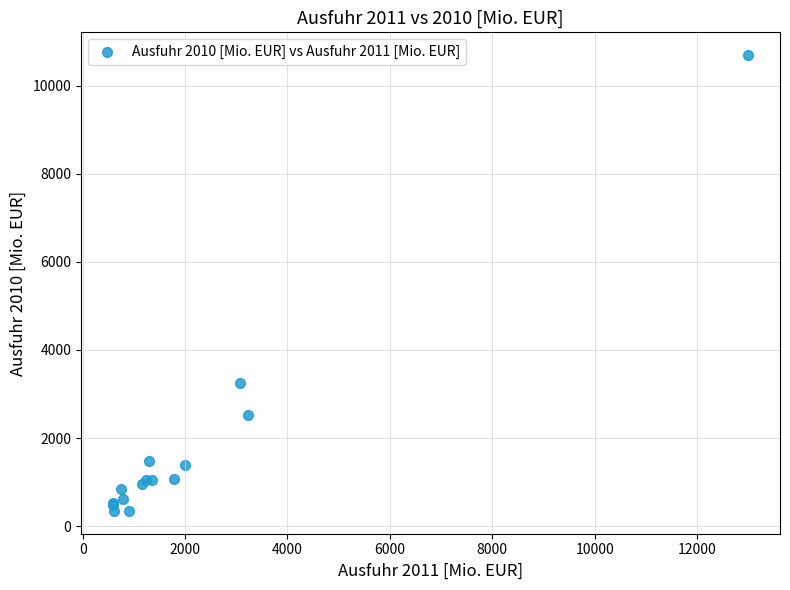

What Y value in the scatter plot is closest to 5520?

3248.7